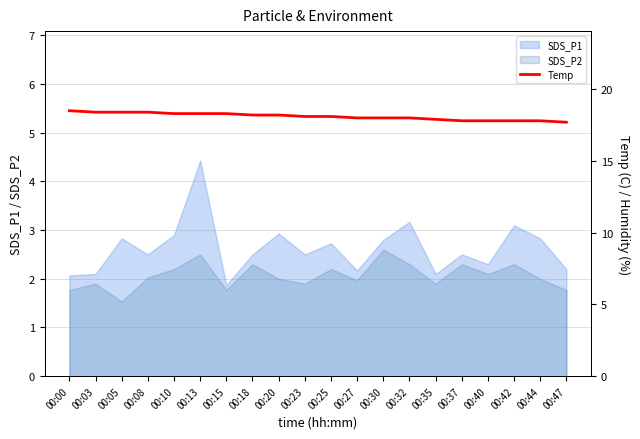

Count the values in the range 17 to 18.

9